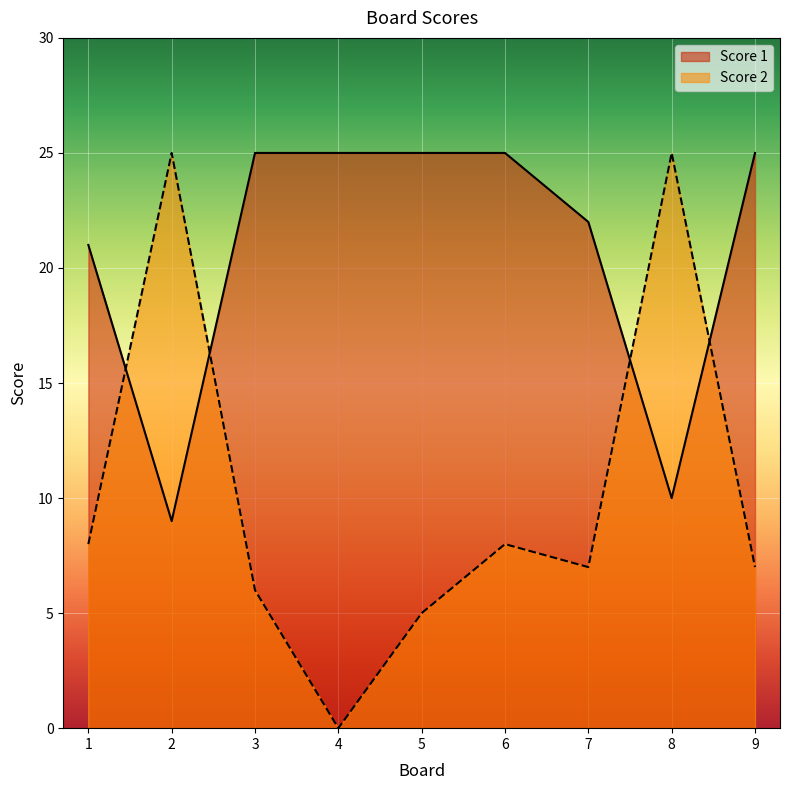

Which label corresponds to the smallest value in the chart?

4